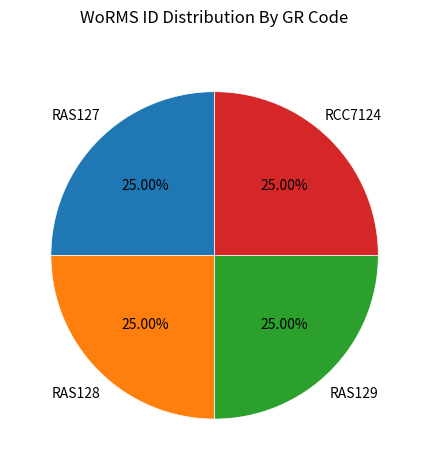

Is it true that RCC7124 is 25% of the pie?

True